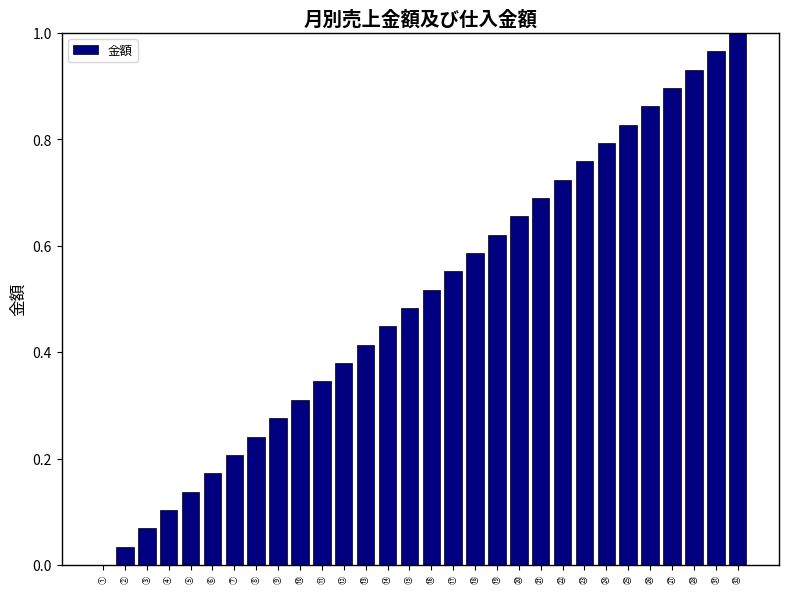

True or false: the data shows 0.8 at ㉔.

True